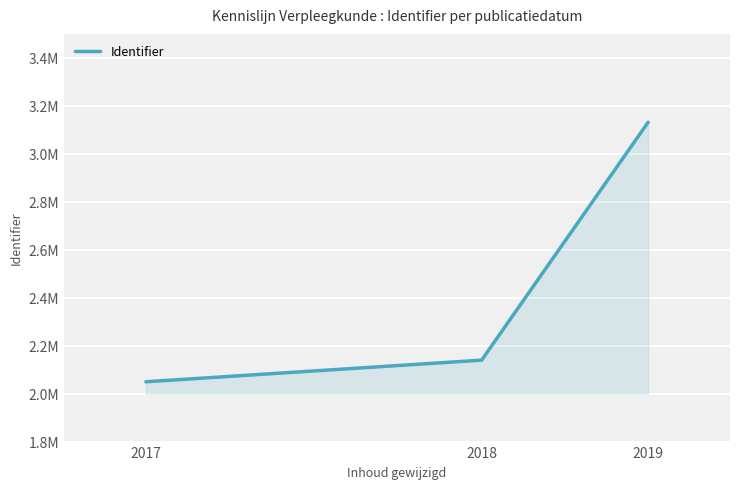

Approximately how many times larger is the value at 2017 compared to 2019?

0.7